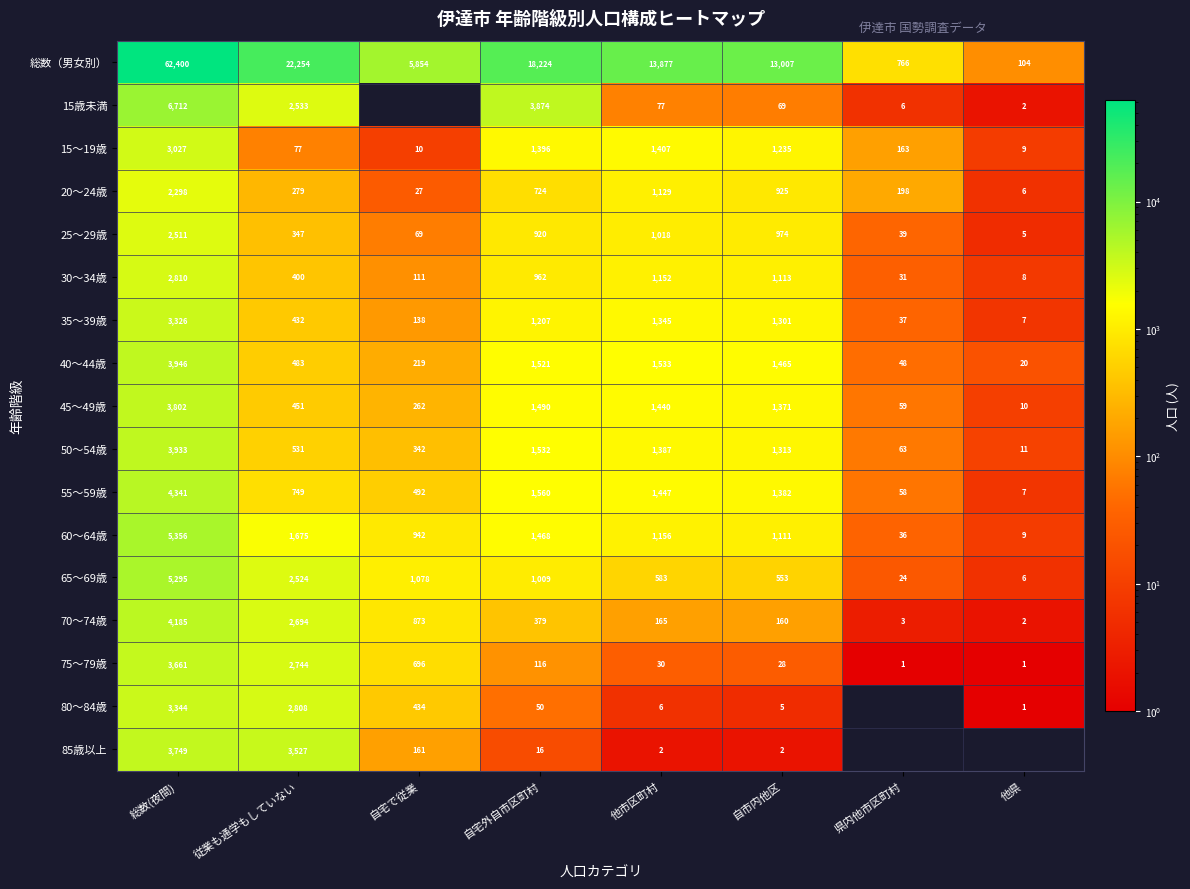

At which label does 40～44歳 first exceed 1465?

総数(夜間)